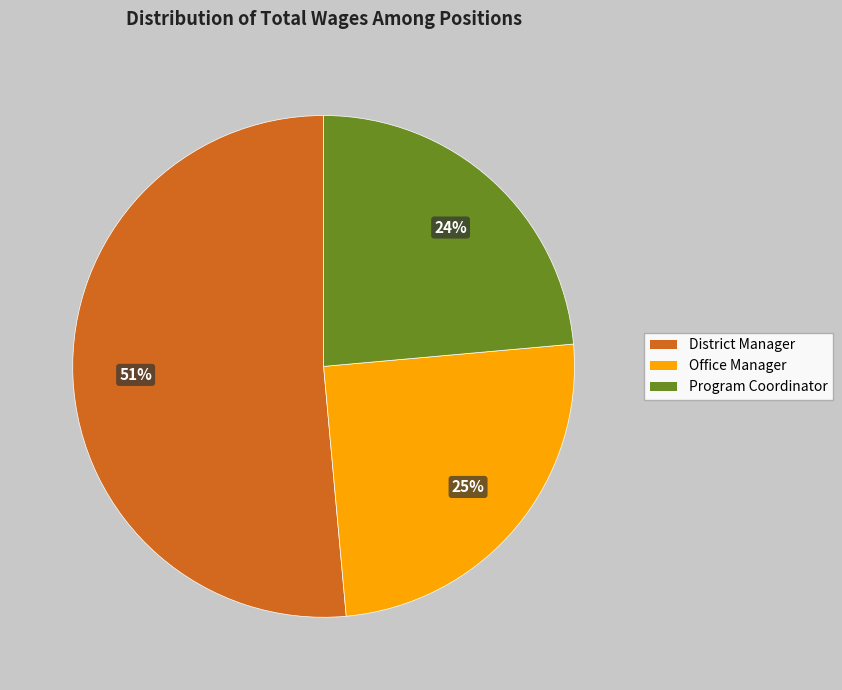

To the nearest percent, what is the average slice percentage?

33%